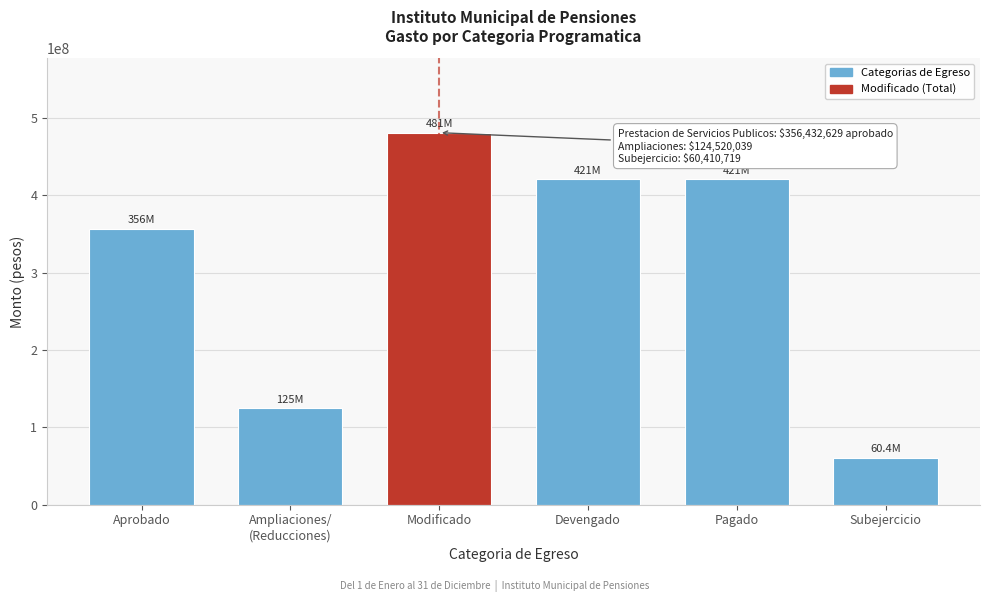

Reading left to right, what are all the values shown in this chart?

356432629.0	124520039.5	480952668.5	420541949.6	420541949.6	60410718.8